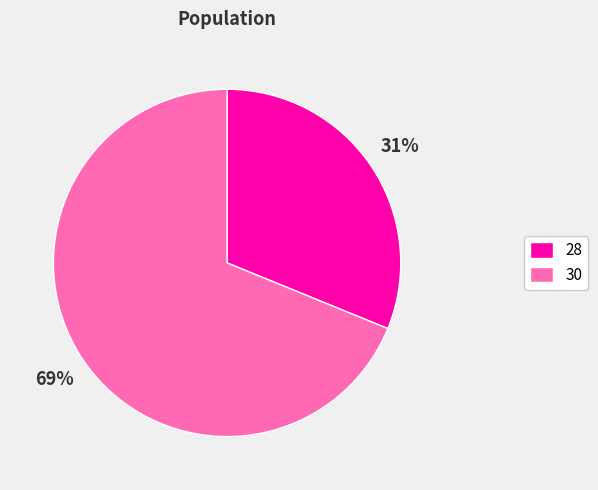

Which category has the biggest portion of the pie?

30